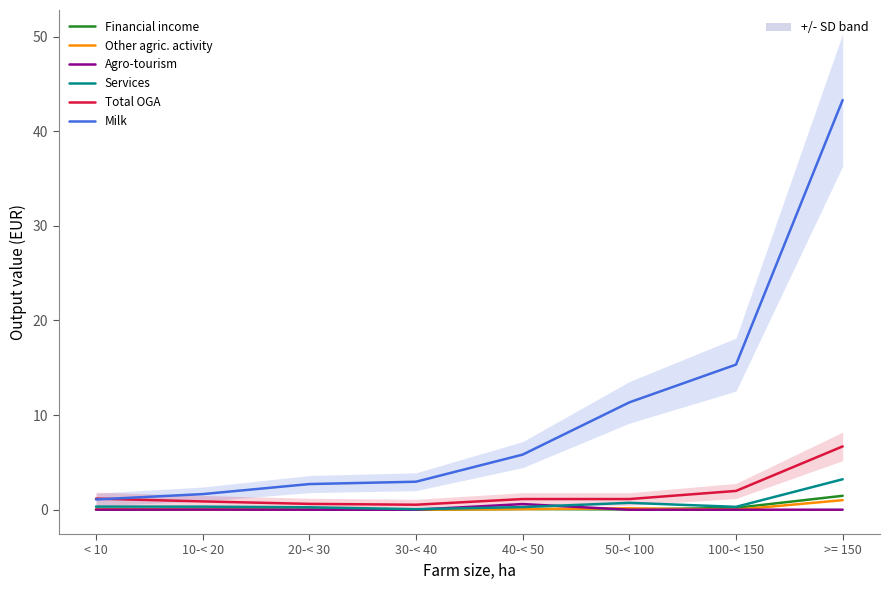

Which series changed the most between 20-< 30 and >= 150?

Milk